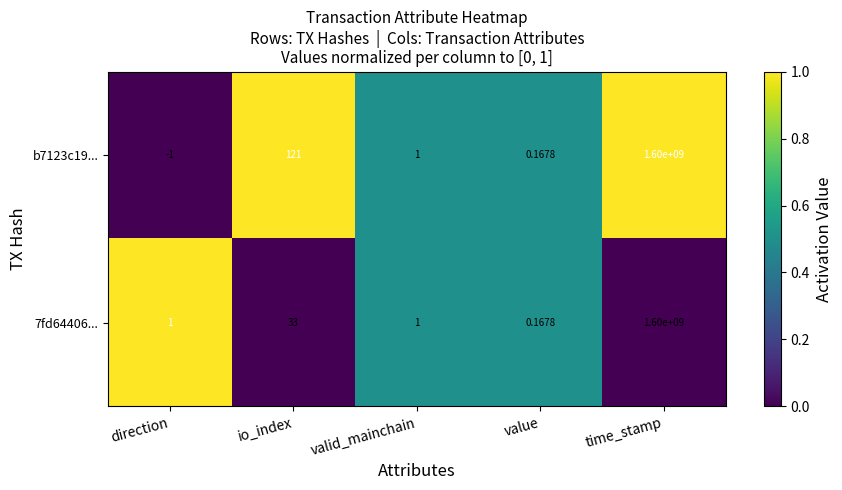

At which label is 7fd64406... closest to 800000000?

io_index